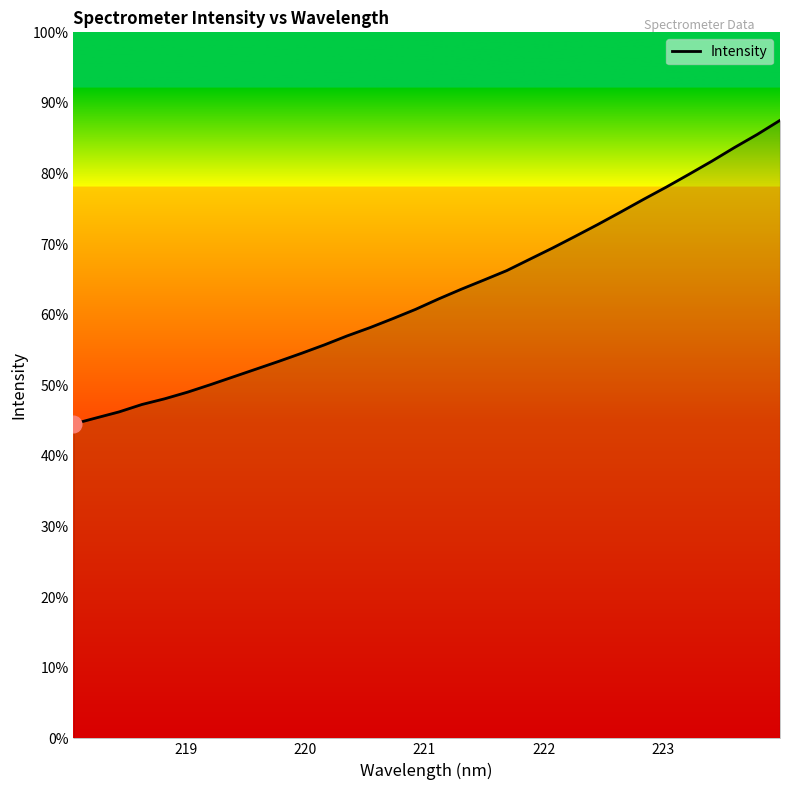

Is this an area chart (filled region under the line)?

Yes